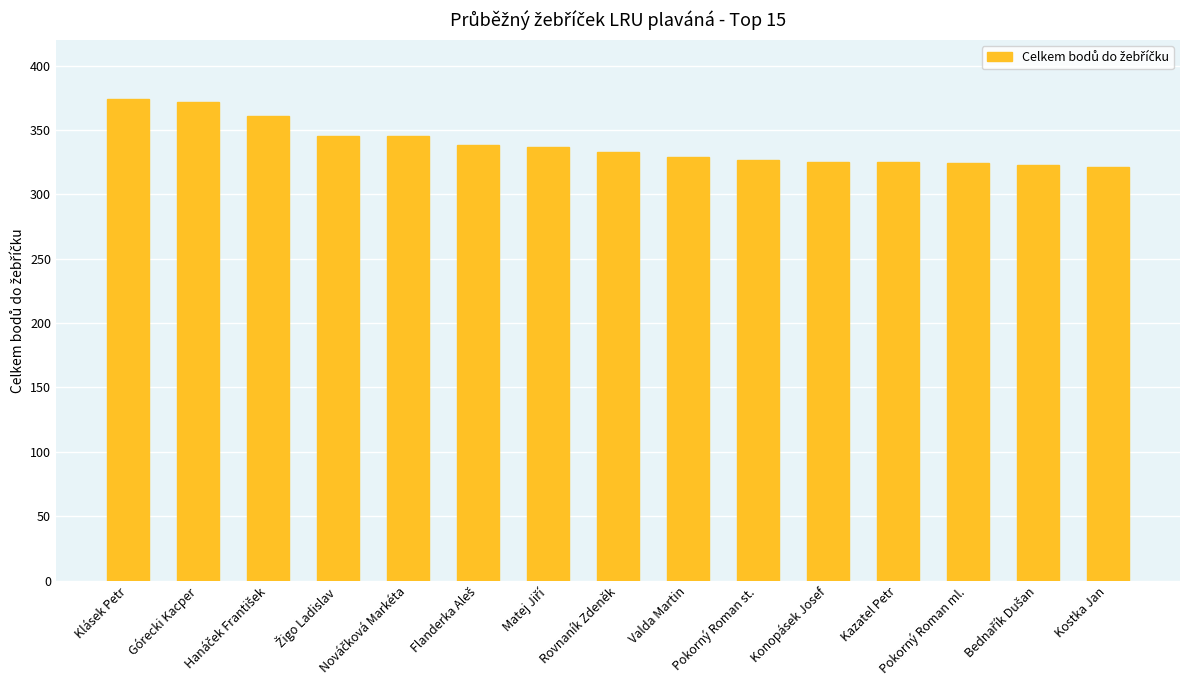

What is the maximum value shown in the chart?

374